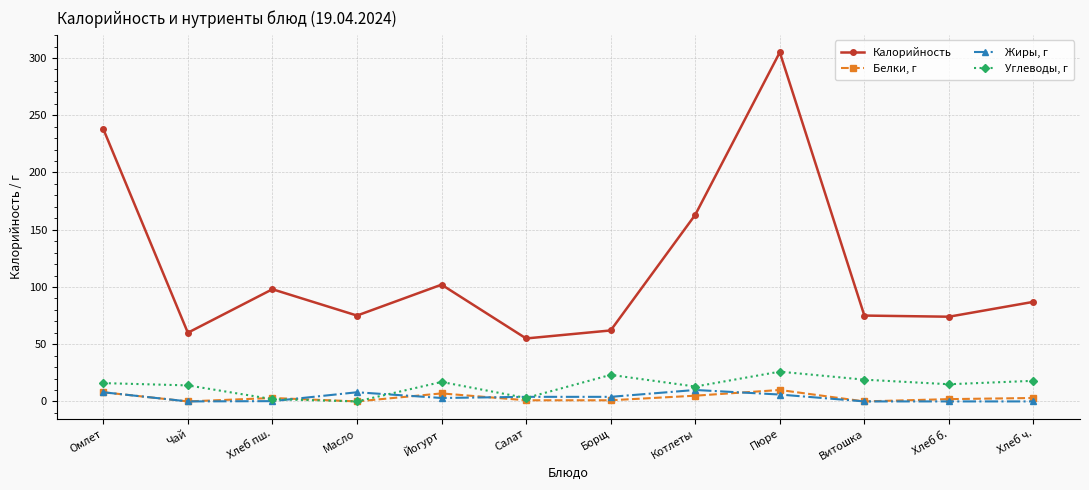

Where is the first local minimum for Калорийность?

Чай